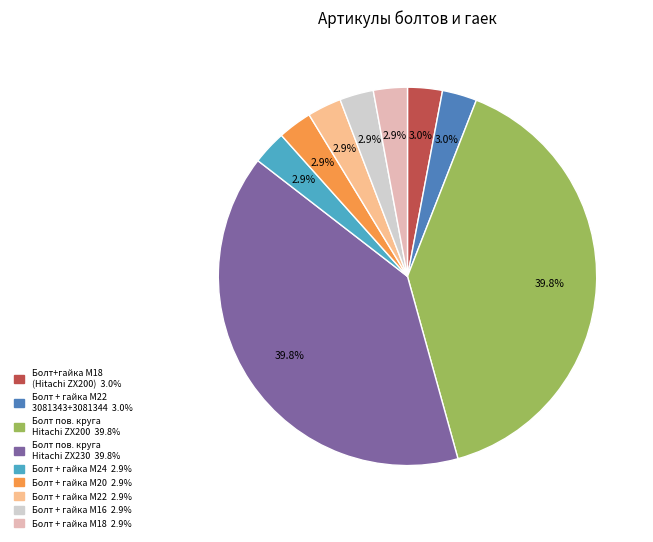

Is there any slice that represents more than half of the pie?

No